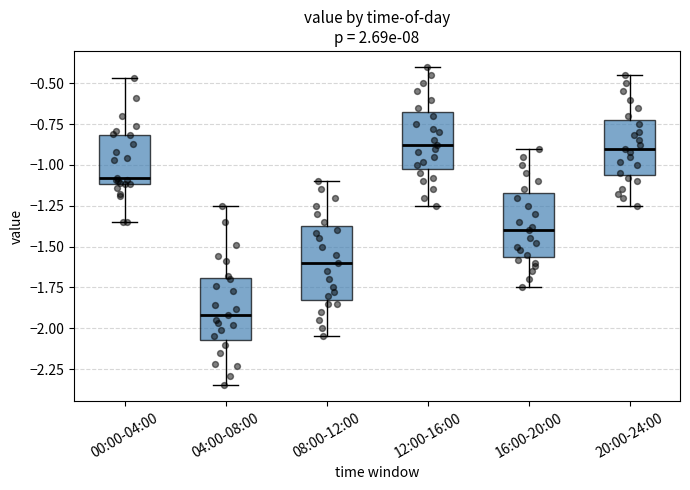

Reading left to right, transcribe this box plot: for each box, give where its median line is, the range the box spans, and where its two whiskers end, as read against the y-axis. The values are not printed on the chart, so give them approximately, as read against the axis.

00:00-04:00: median -1.10 (just above the box's lower edge), box -1.10 to -0.80, whiskers -1.35 to -0.45
04:00-08:00: median -1.90, box -2.05 to -1.70, whiskers -2.35 to -1.25
08:00-12:00: median -1.60, box -1.80 to -1.35, whiskers -2.05 to -1.10
12:00-16:00: median -0.90, box -1.00 to -0.65, whiskers -1.25 to -0.40
16:00-20:00: median -1.40, box -1.55 to -1.15, whiskers -1.75 to -0.90
20:00-24:00: median -0.90, box -1.05 to -0.70, whiskers -1.25 to -0.45